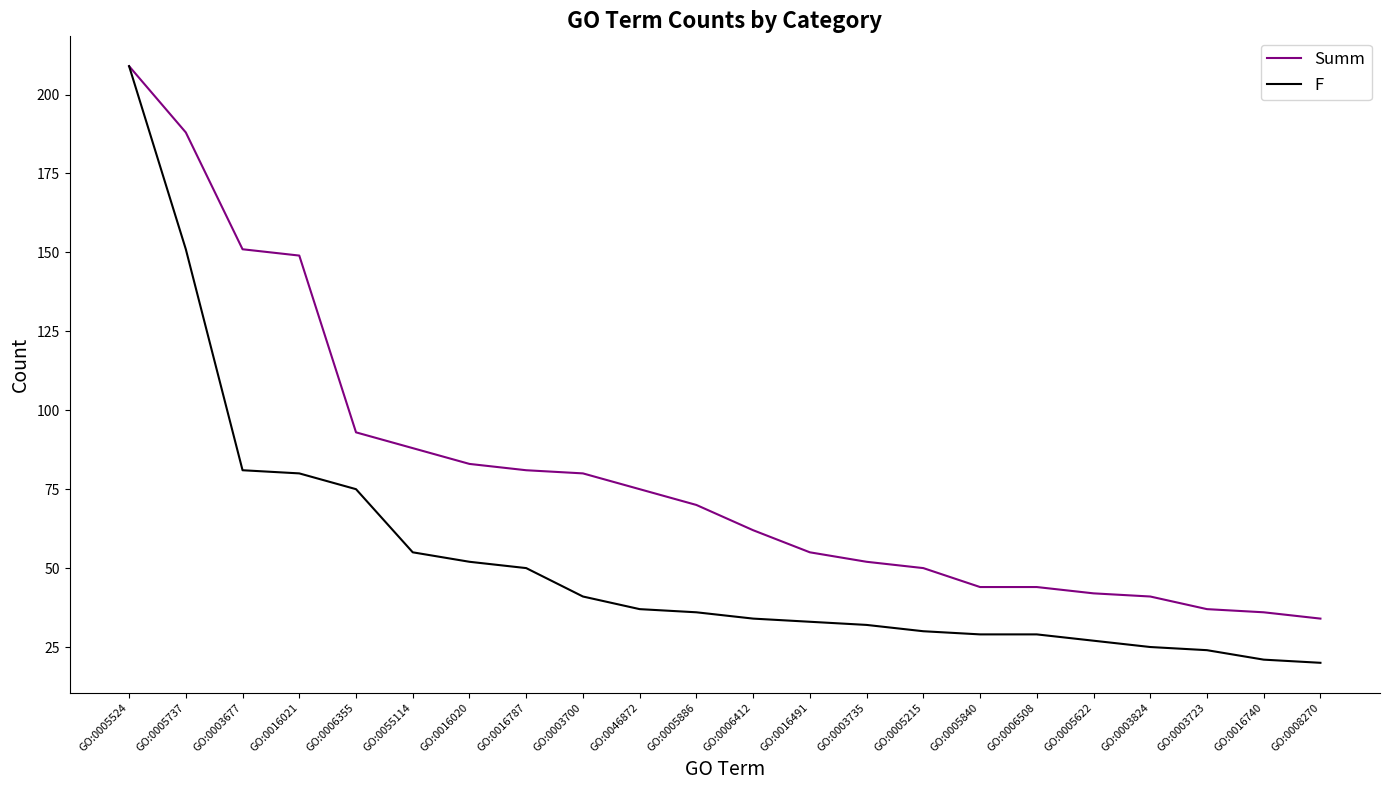

The value of F at GO:0006508 is 20. True or false?

False